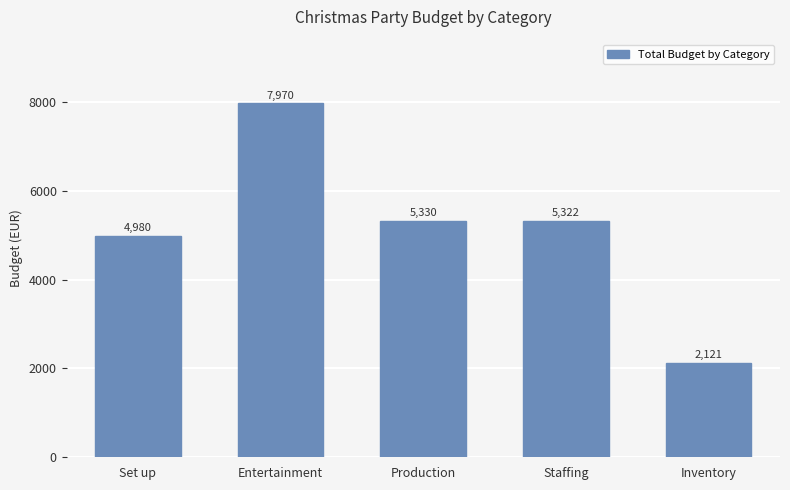

The value at Production is 5330.0. True or false?

True